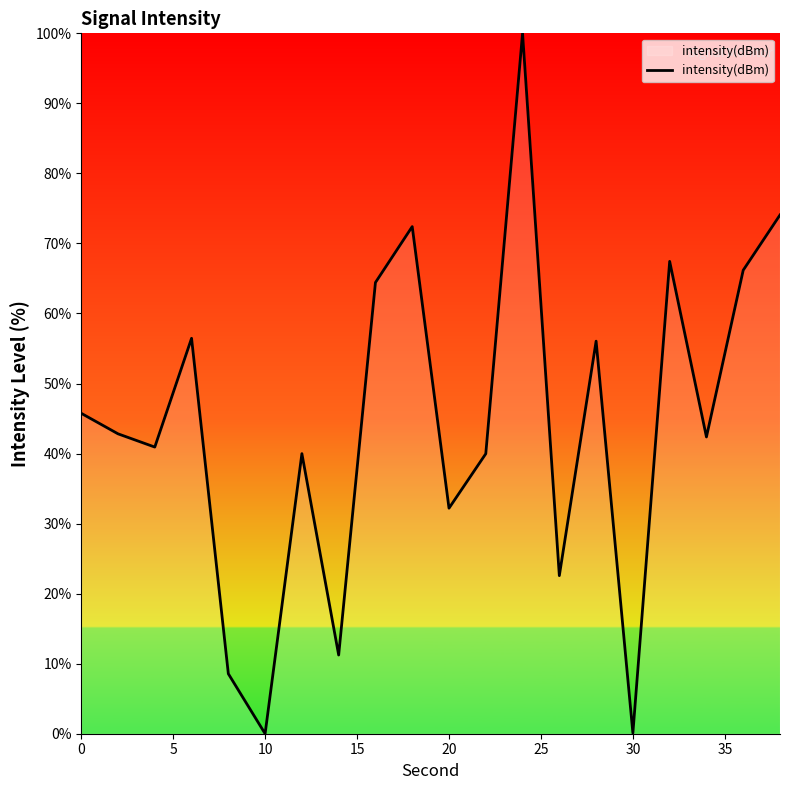

What is the maximum value shown in the chart?

100.0